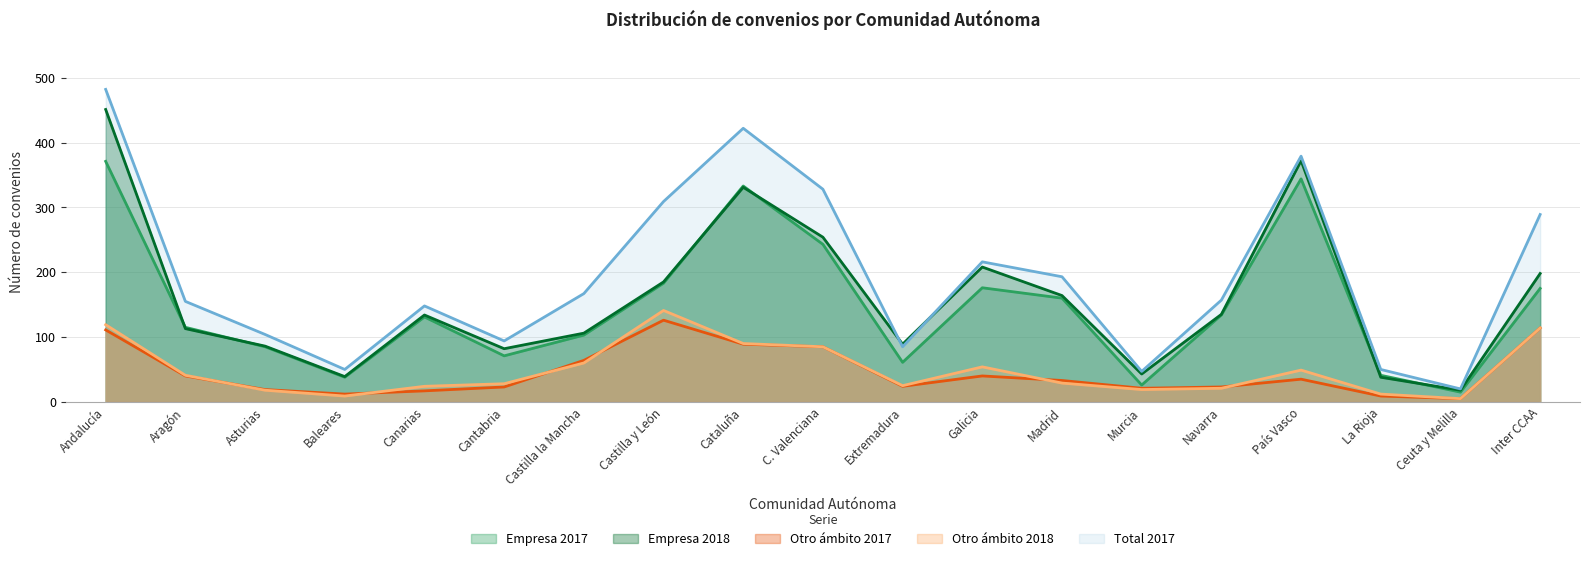

Does the chart have visible grid lines?

Yes